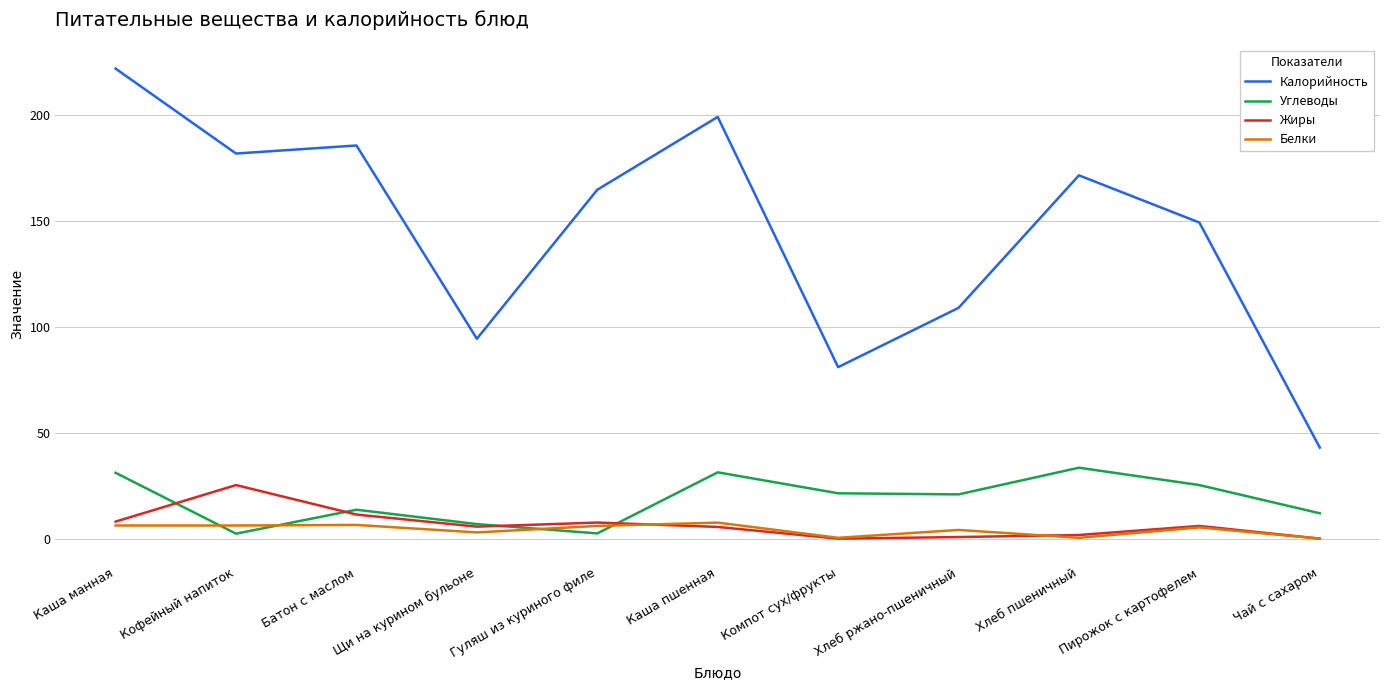

Which series has the largest total across all categories?

Калорийность